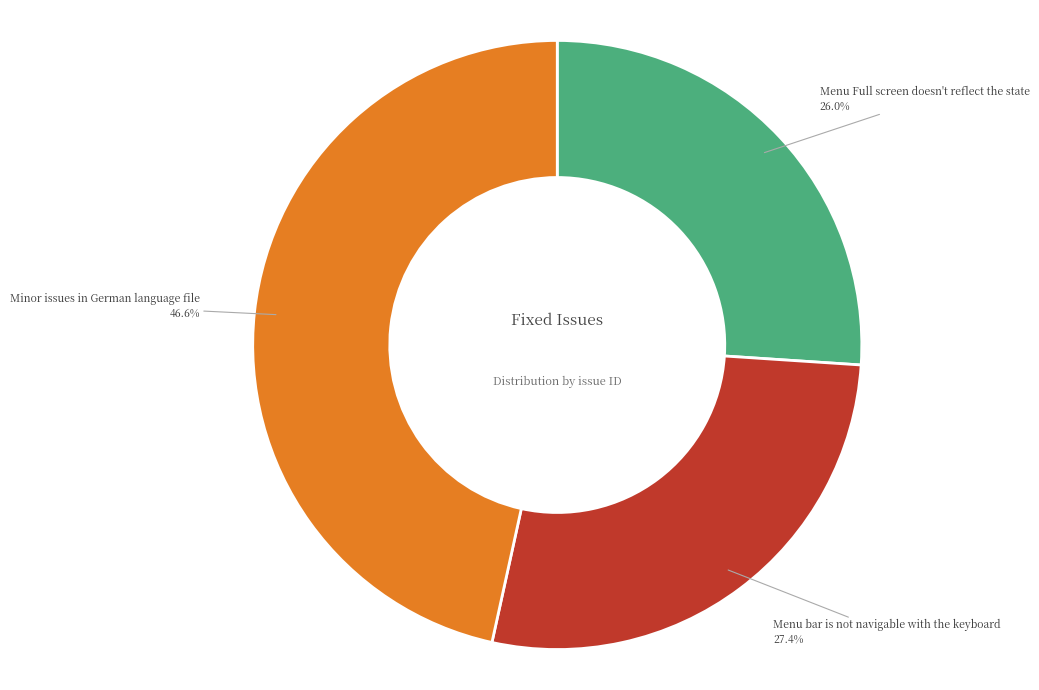

Rank the categories by value from highest to lowest.

Minor issues in German language file, Menu bar is not navigable with the keyboard, Menu Full screen doesn't reflect the state